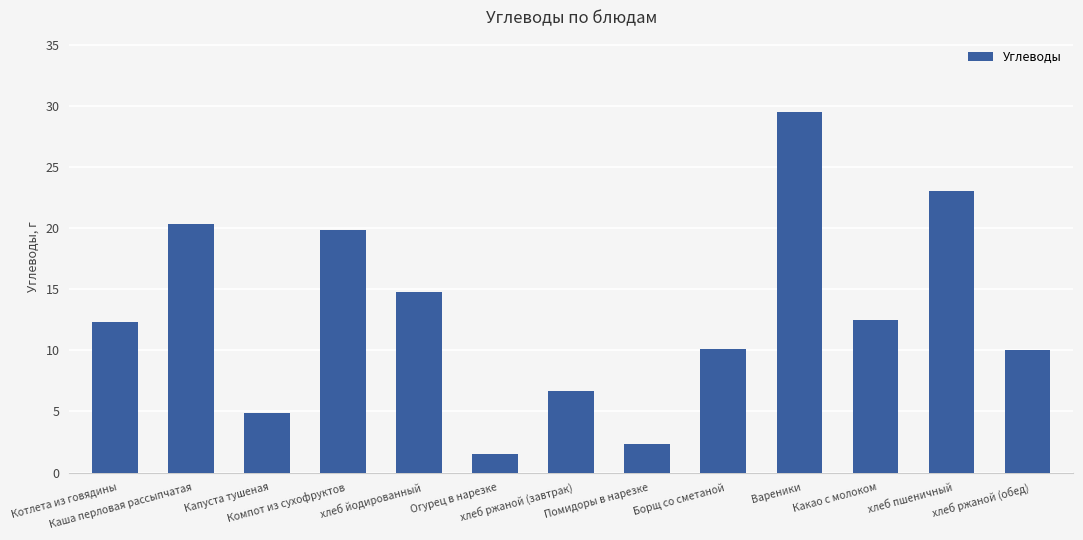

Does the chart contain any negative values?

No